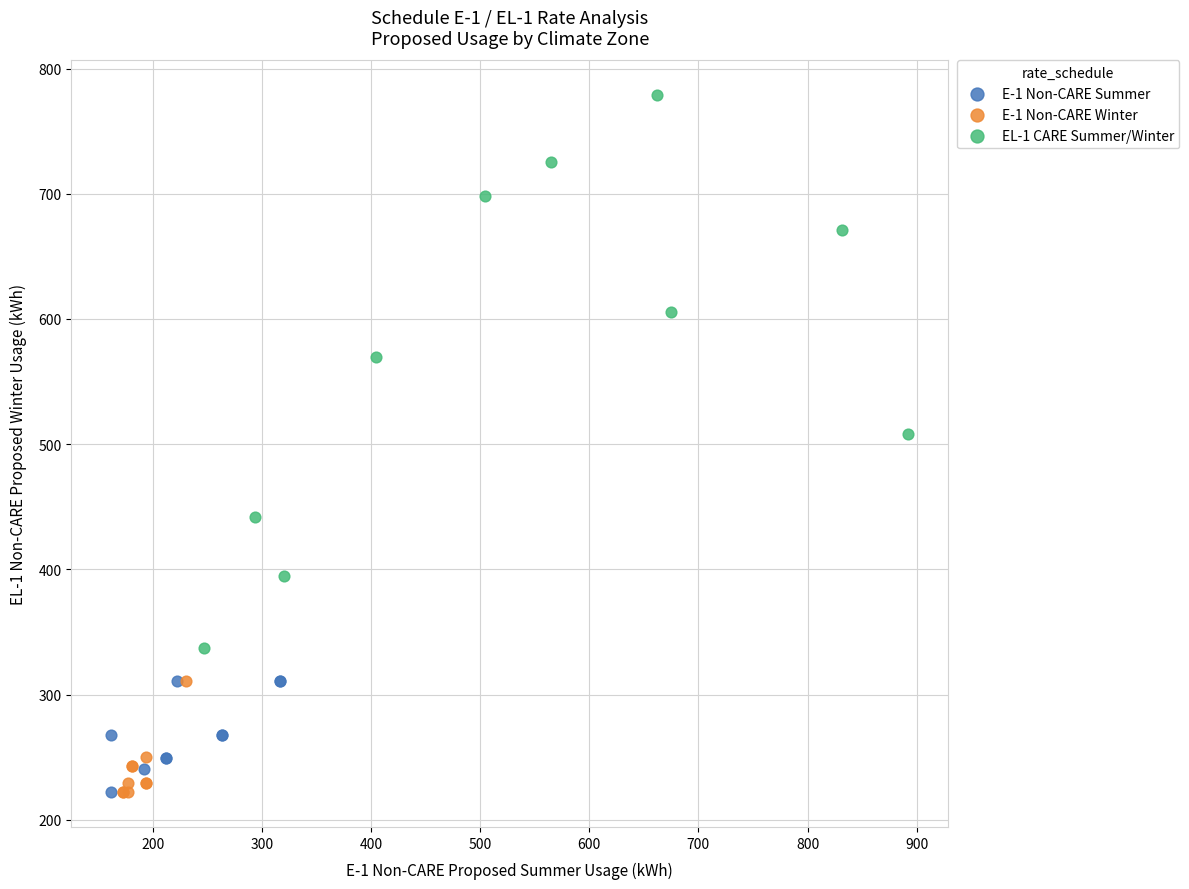

Which series has the widest spread of Y values?

EL-1 CARE Summer/Winter